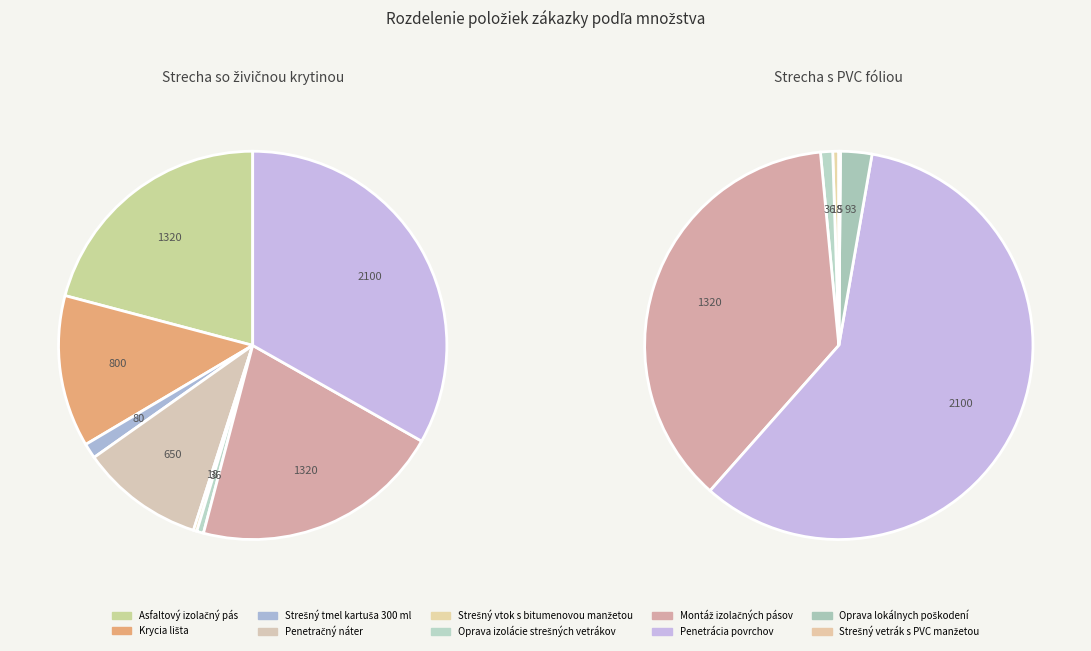

To the nearest percent, what is the average slice percentage?

10%